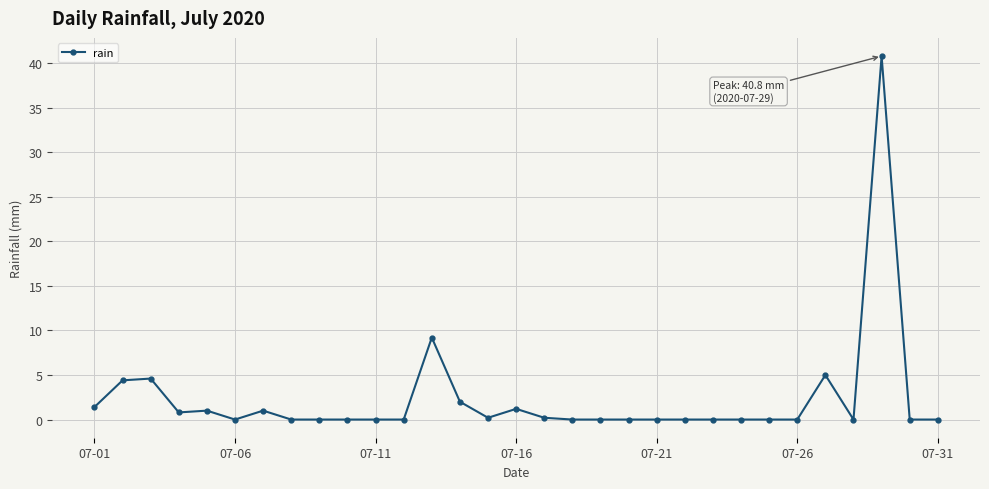

What is the difference between the second highest and minimum values?

9.2